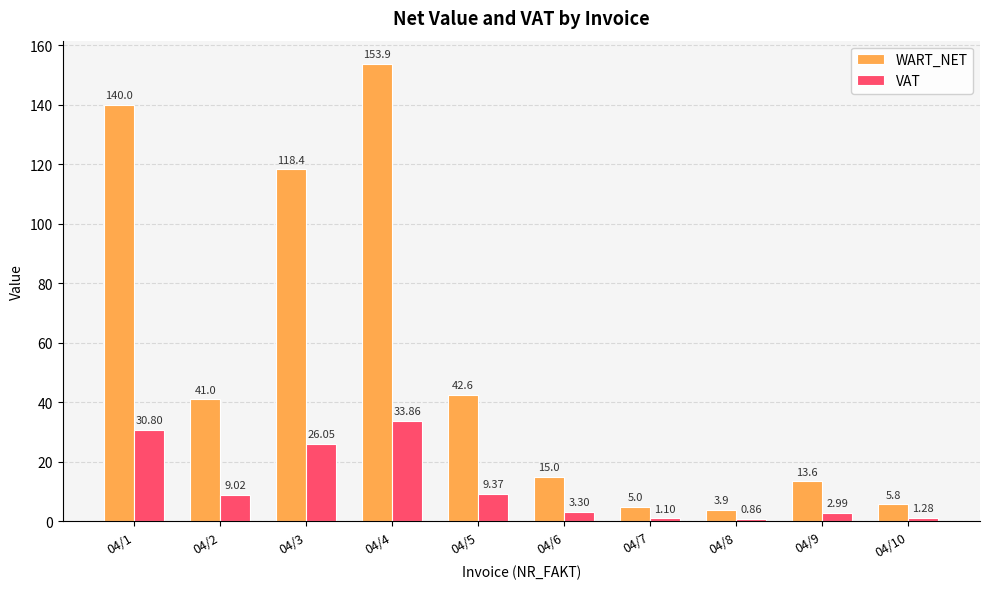

Between 04/3 and 04/9, which series saw the biggest shift?

WART_NET